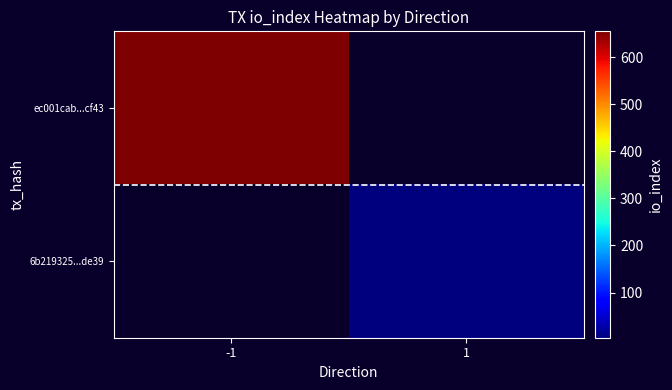

Which category has the lowest value across all series?

1